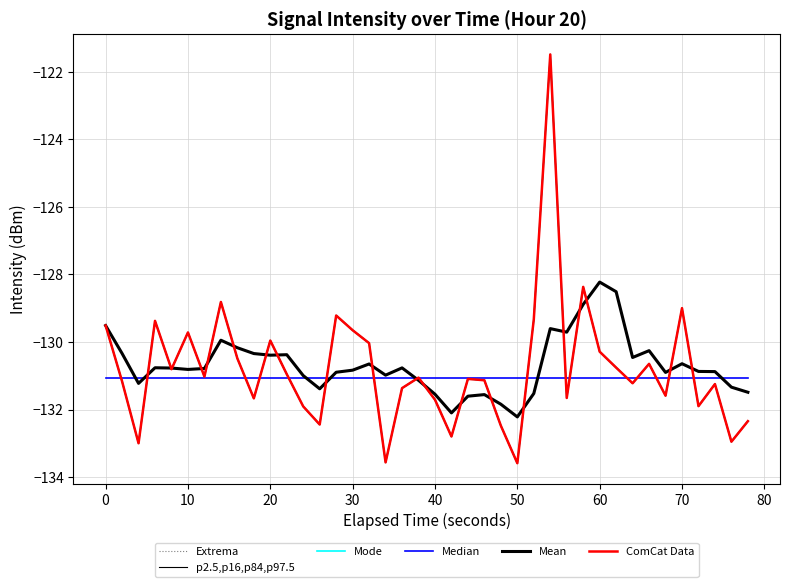

Does the chart have visible grid lines?

Yes